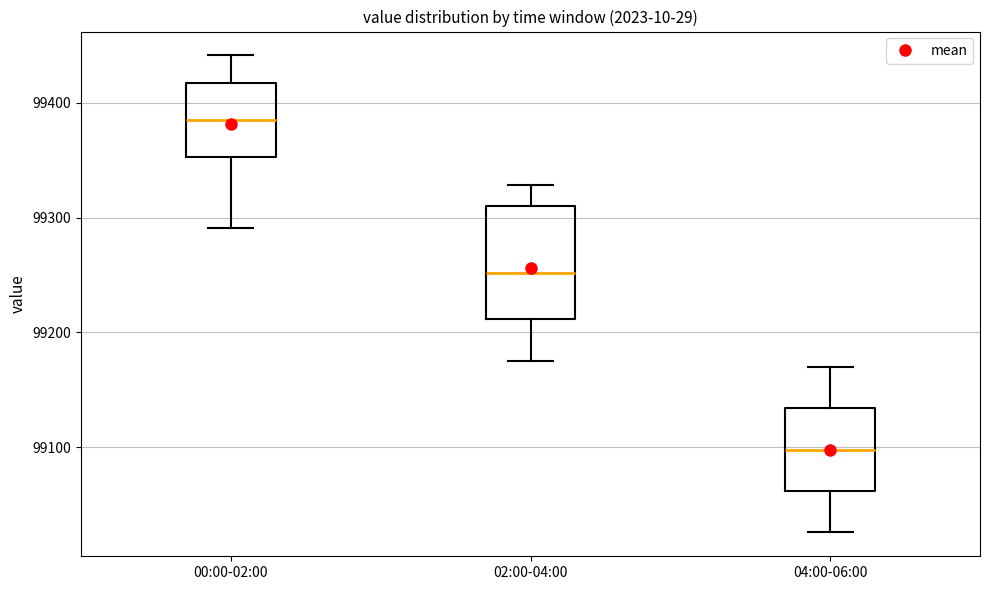

Where does the median line of the box for 04:00-06:00 sit on the y-axis? The values are not printed on the chart, so give them approximately, as read against the axis.

99100